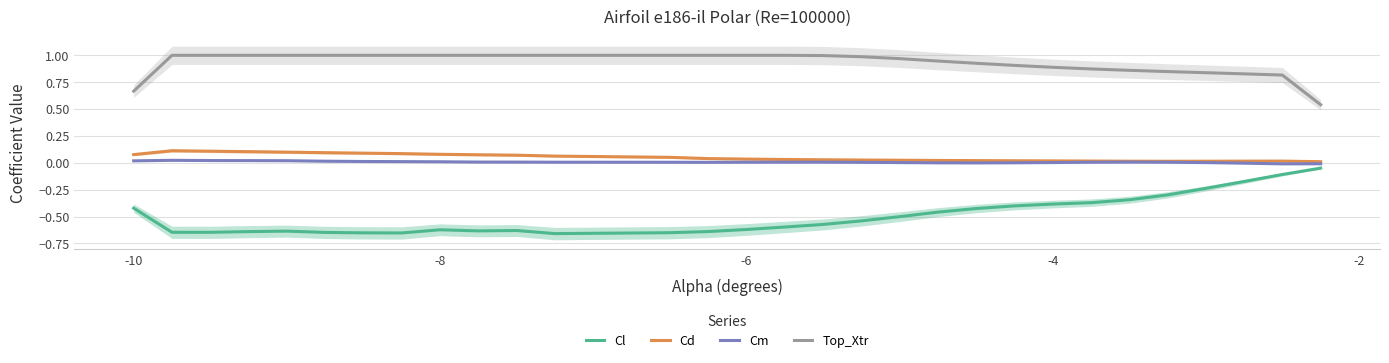

True or false: Cl and Cd intersect in this chart.

False